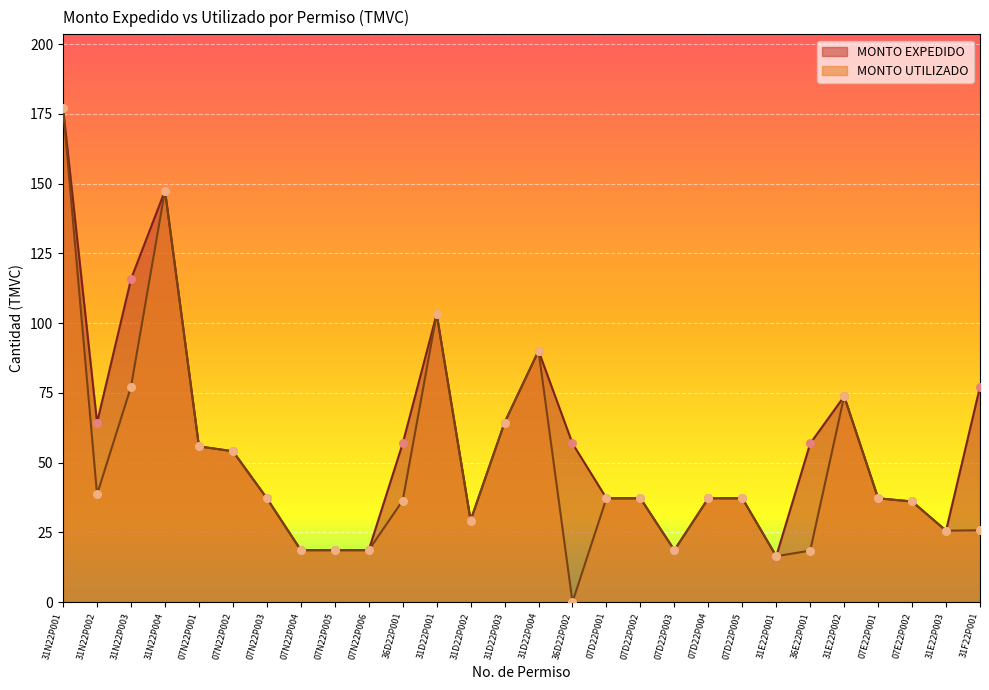

What is the total value across all series at 31E22P003?

51.2